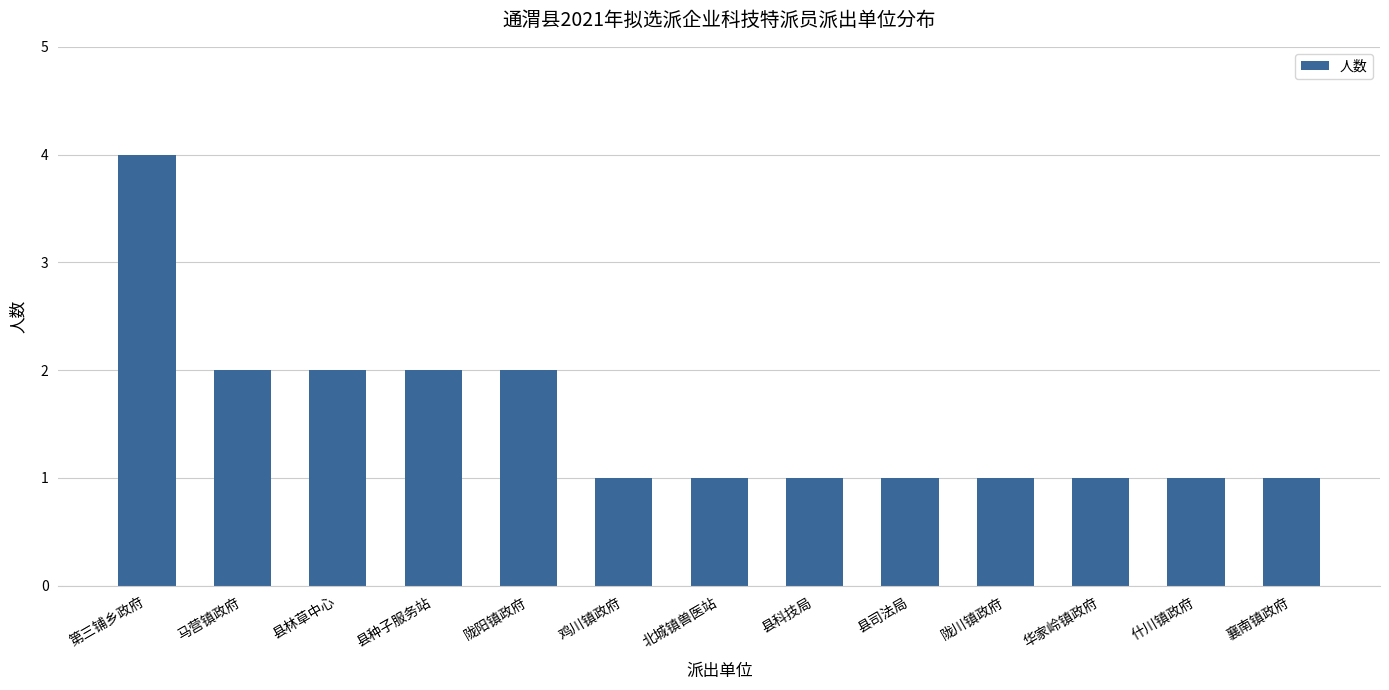

What is the difference between the maximum and minimum values?

3